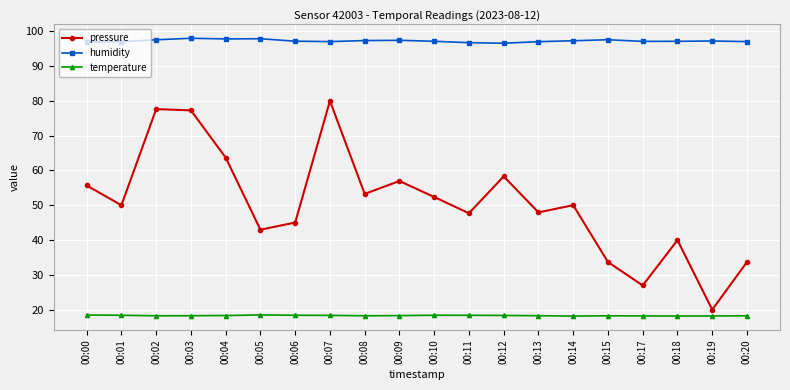

What is the difference between the second highest and minimum values in the pressure series?

57.6